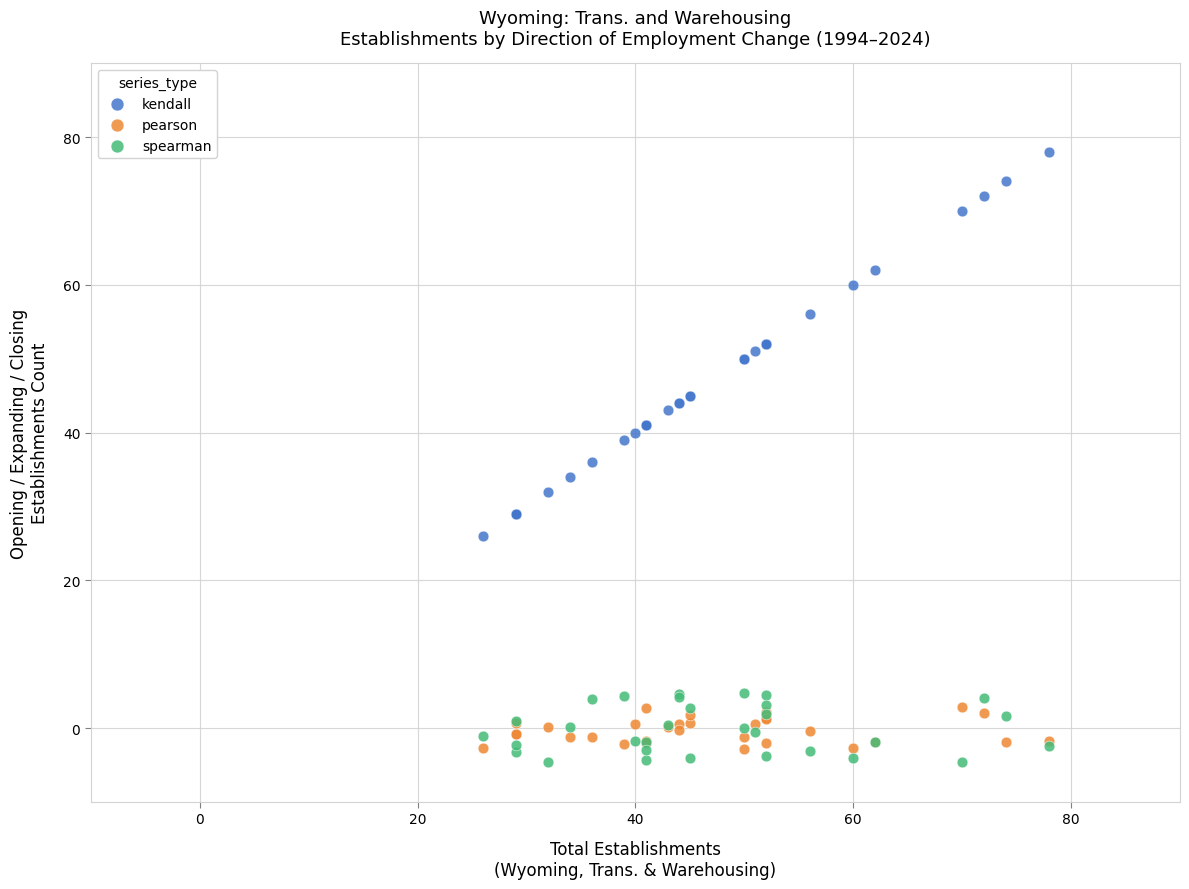

Which series reaches the maximum Y coordinate?

kendall